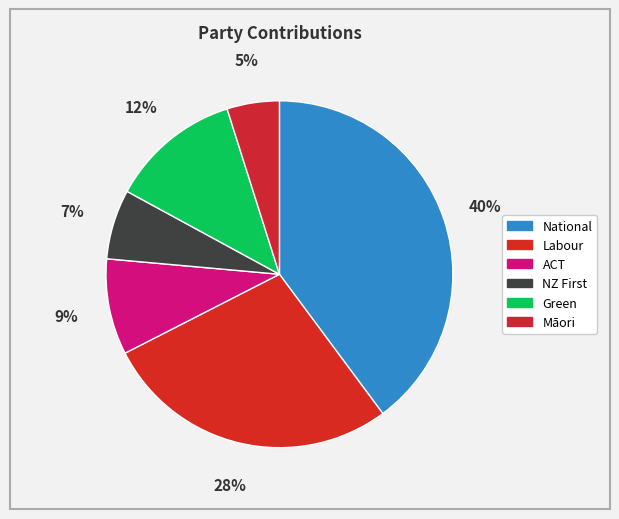

What is the largest slice in the pie chart?

National